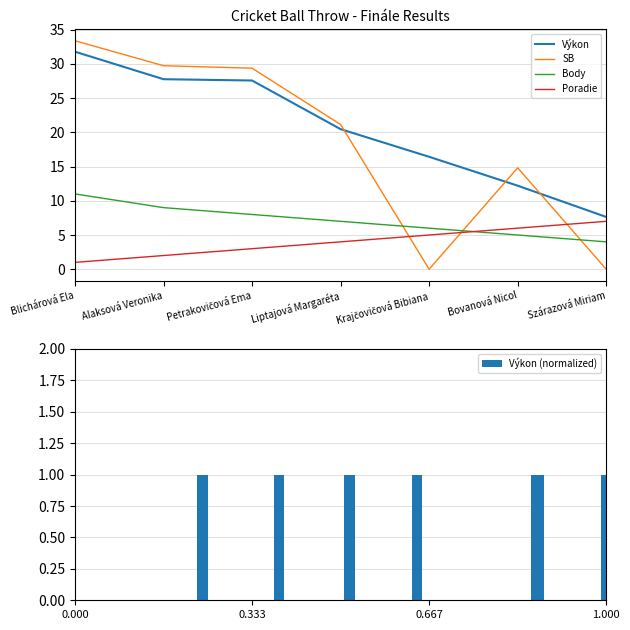

Rank the categories by Body value from highest to lowest.

Blichárová Ela, Alaksová Veronika, Petrakovičová Ema, Liptajová Margaréta, Krajčovičová Bibiana, Bovanová Nicol, Szárazová Miriam